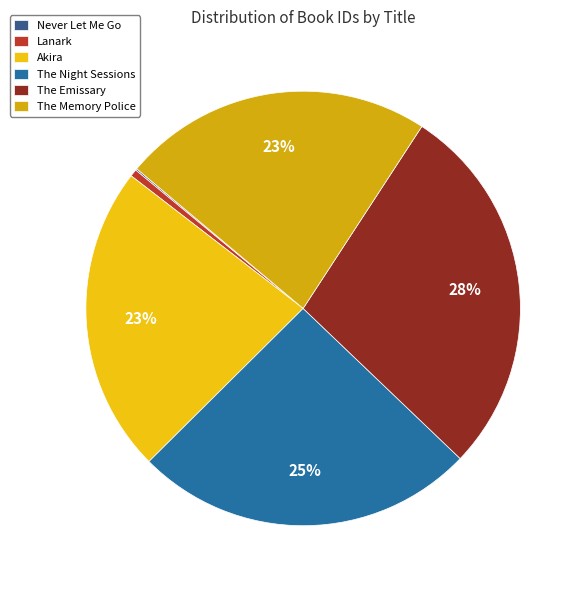

What is the smallest slice in the pie chart?

Never Let Me Go